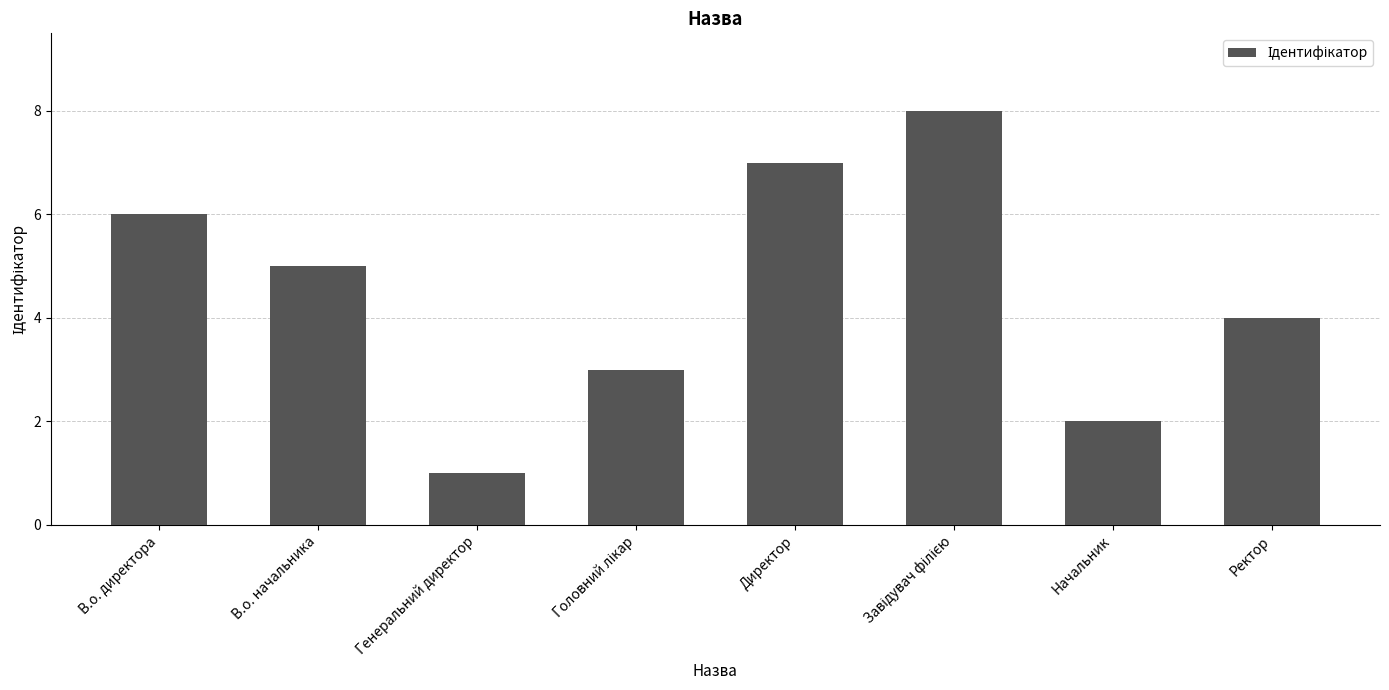

True or false: the data shows 1 at Начальник.

False